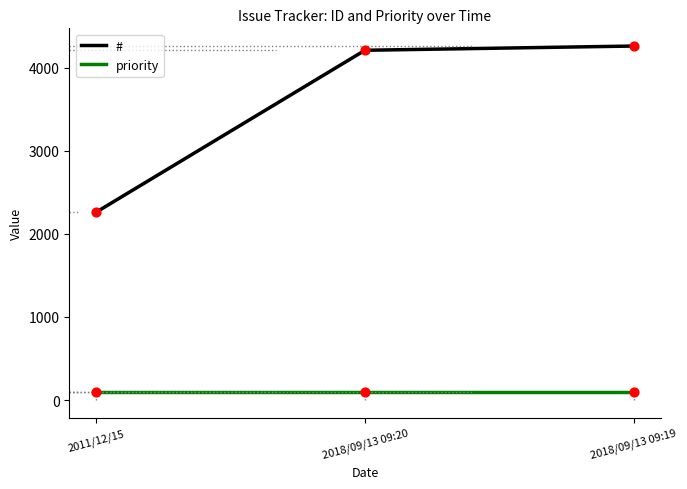

At how many categories does at least one series exceed 1966?

3